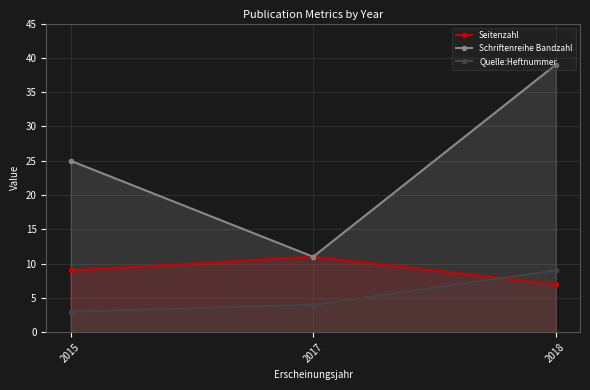

What is the value of the Schriftenreihe Bandzahl point at the 1st from the left?

25